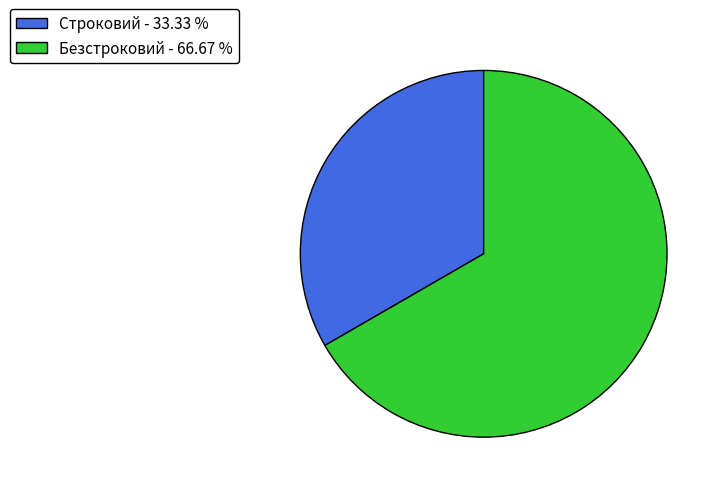

Rank the categories by value from highest to lowest.

Безстроковий, Строковий